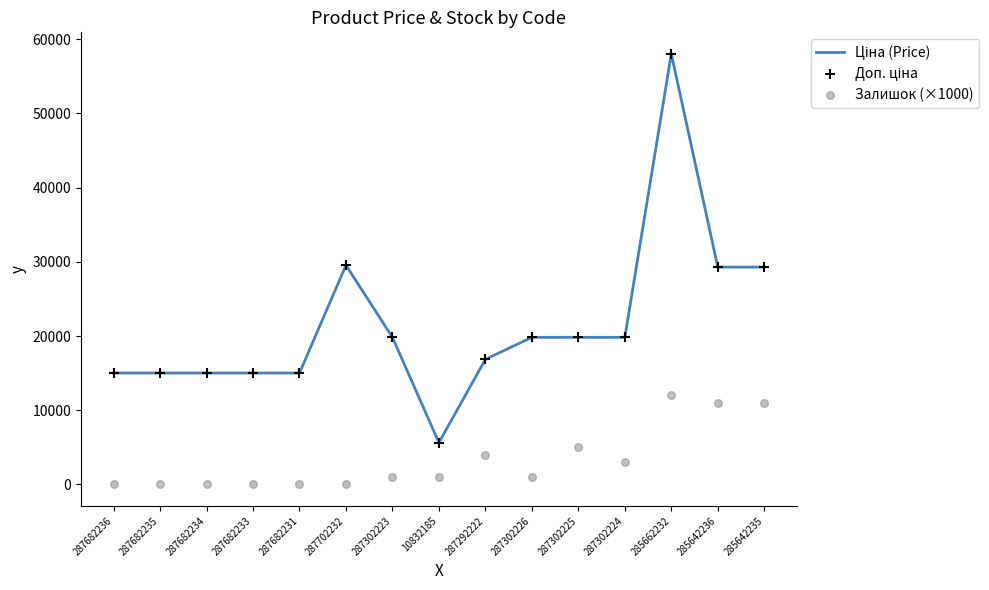

Which series contains the lowest Y value?

Залишок (×1000)